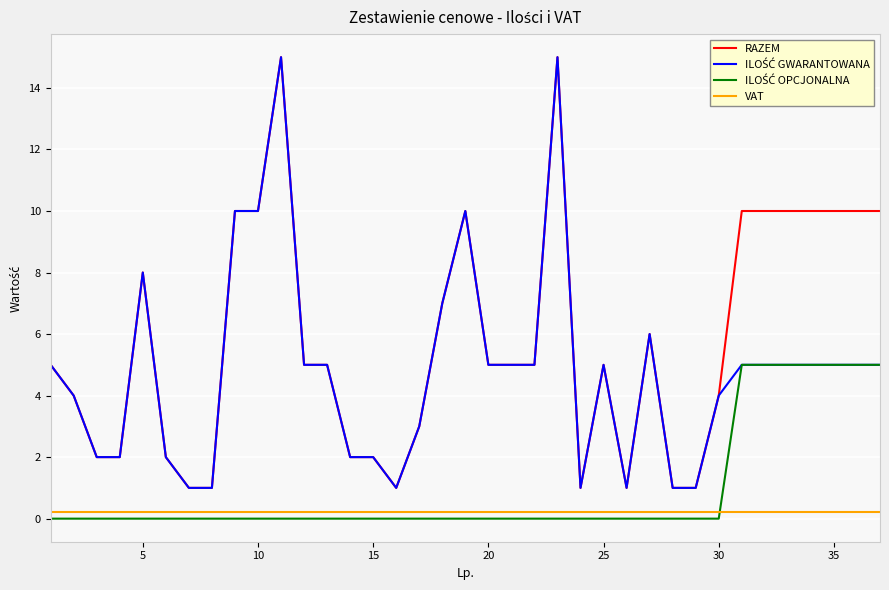

What is the greatest value displayed?

15.0